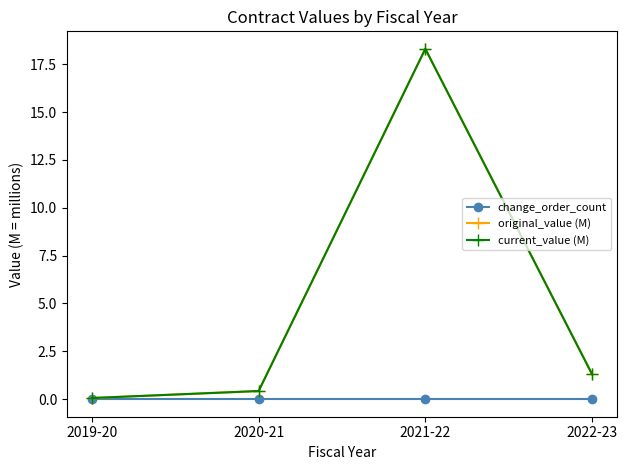

What is the label of the 3rd point from the right?

2020-21